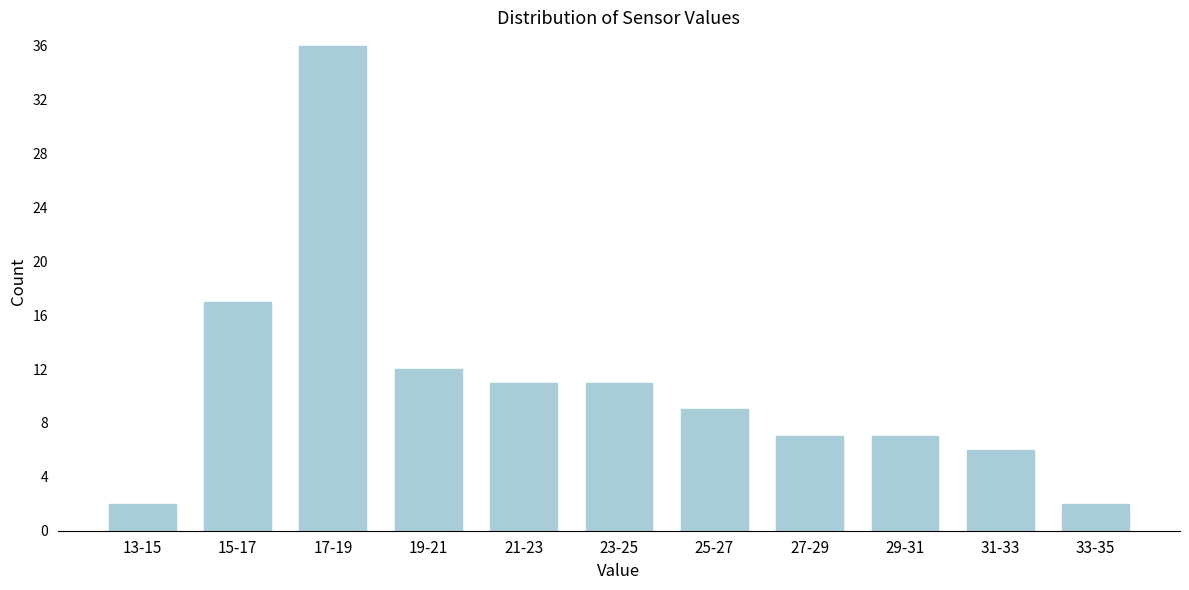

Reading left to right, what are all the values shown in this chart?

13-15=2	15-17=17	17-19=36	19-21=12	21-23=11	23-25=11	25-27=9	27-29=7	29-31=7	31-33=6	33-35=2